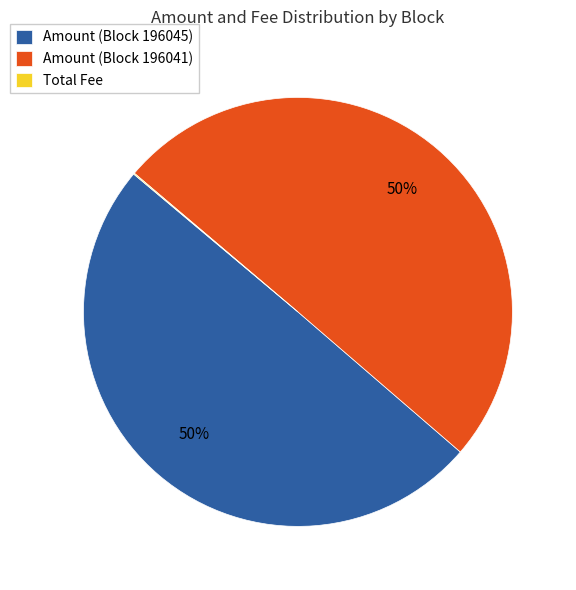

To the nearest percent, what is the average slice percentage?

33%